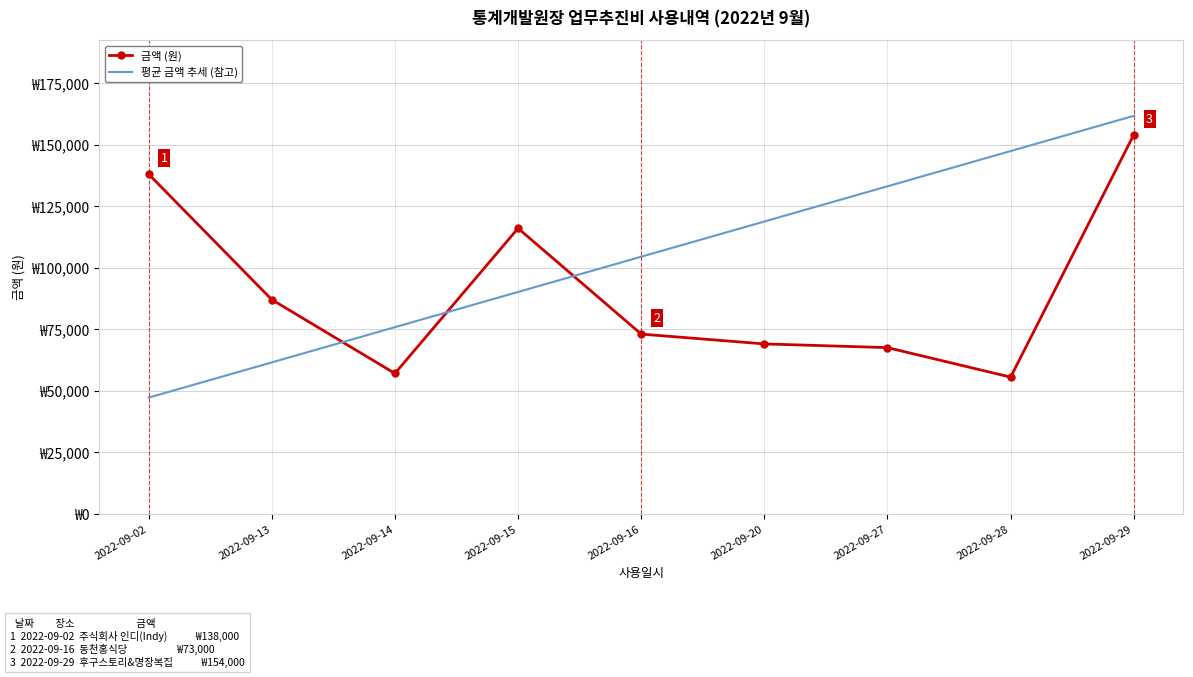

What is the spread (max minus min) of values at 2022-09-14?

18806.2